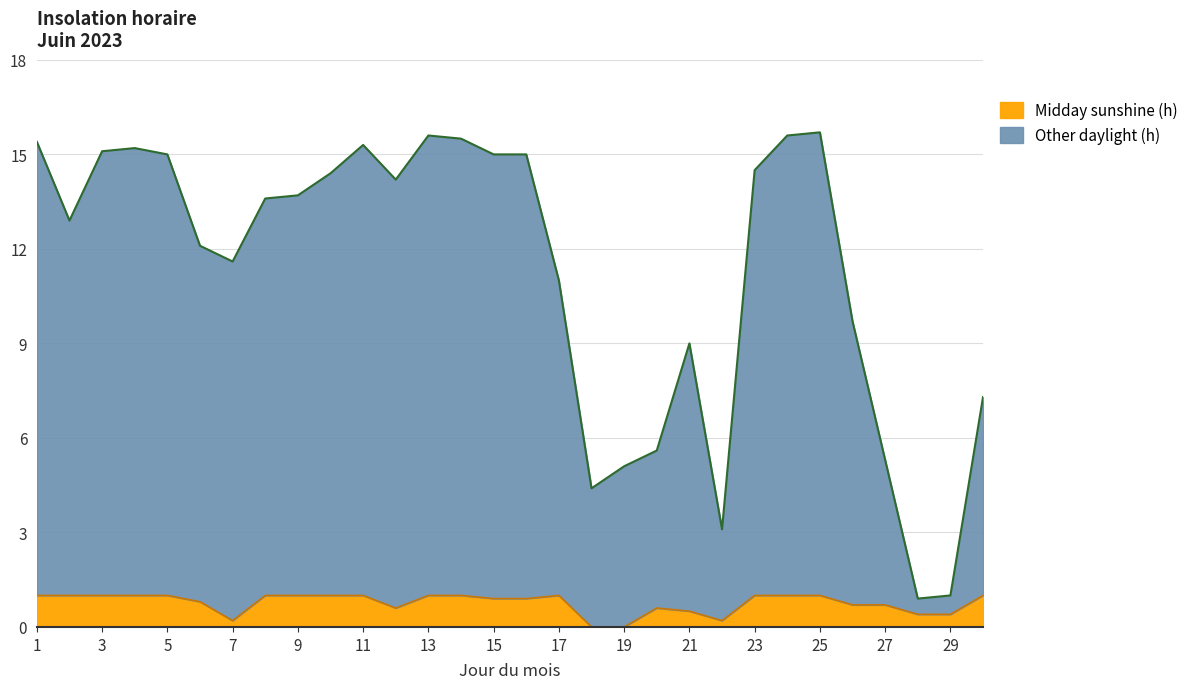

What is the total value across all series at 5?

15.0